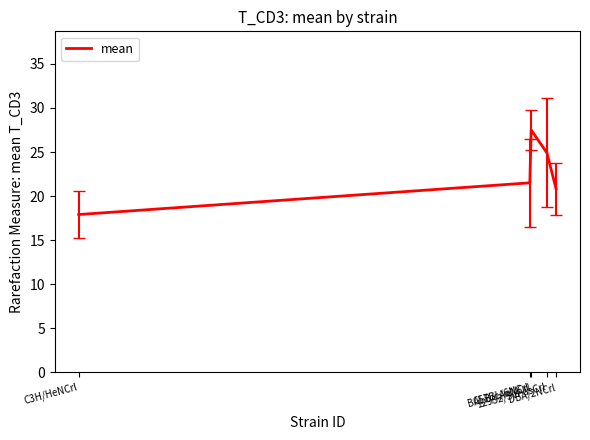

Reading right to left, list all the values displayed in this chart.

20.8	24.9	27.5	21.5	17.9